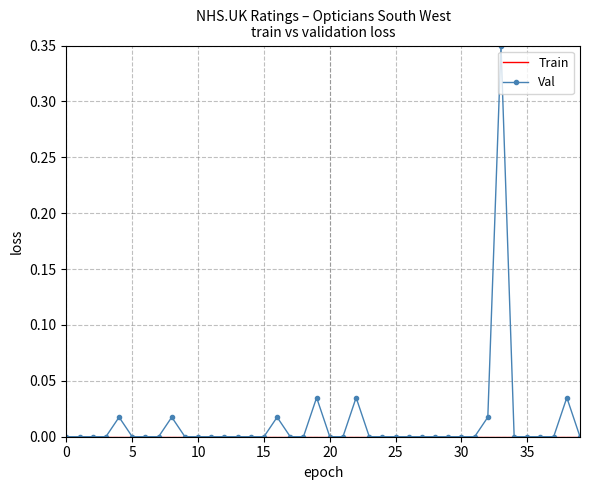

How many series are shown in this chart?

2